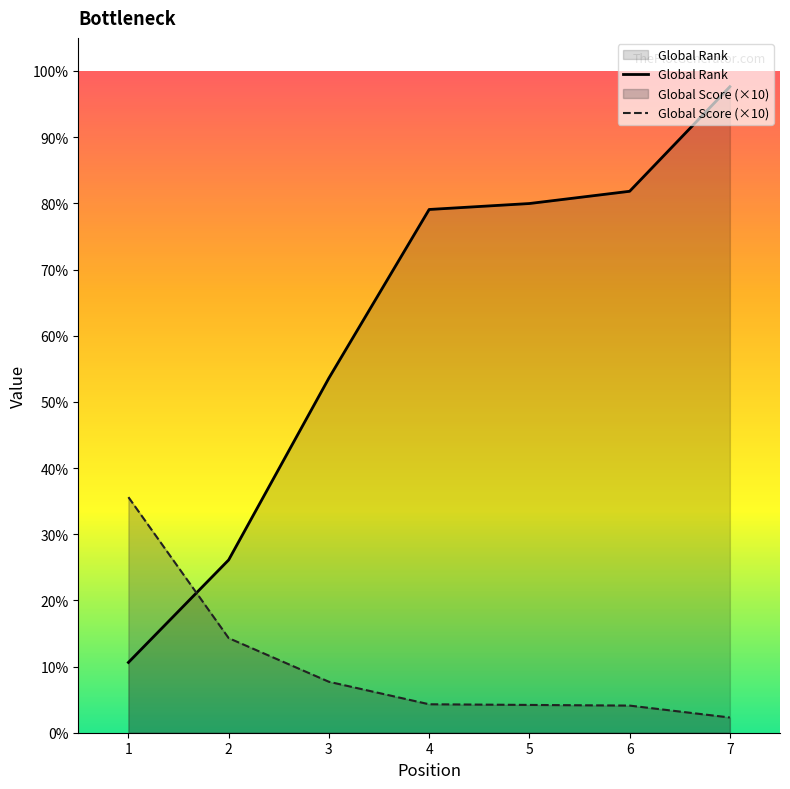

Between 5 and 6, which series saw the biggest shift?

Global Rank